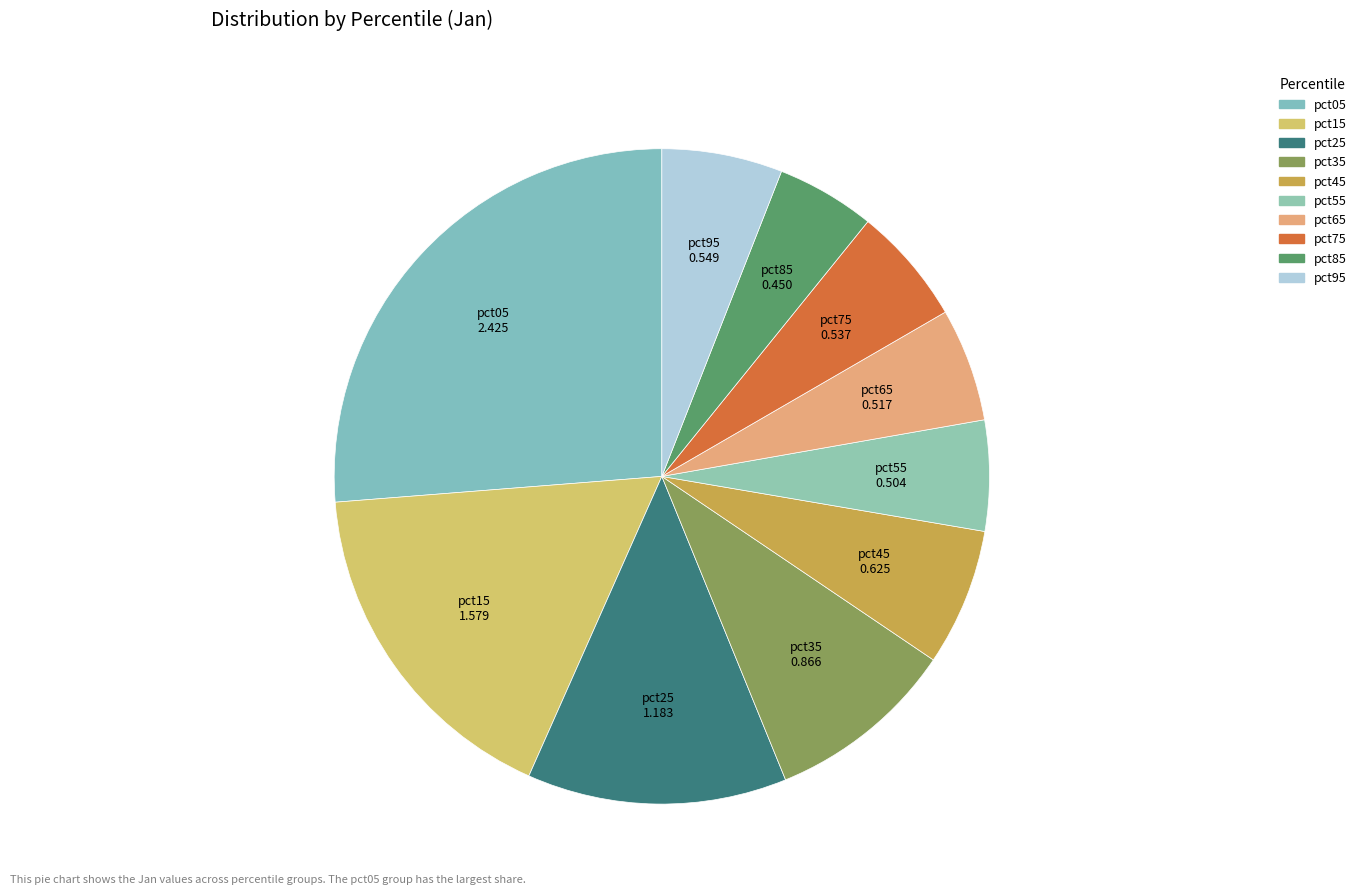

Is it true that pct55 is 5% of the pie?

True